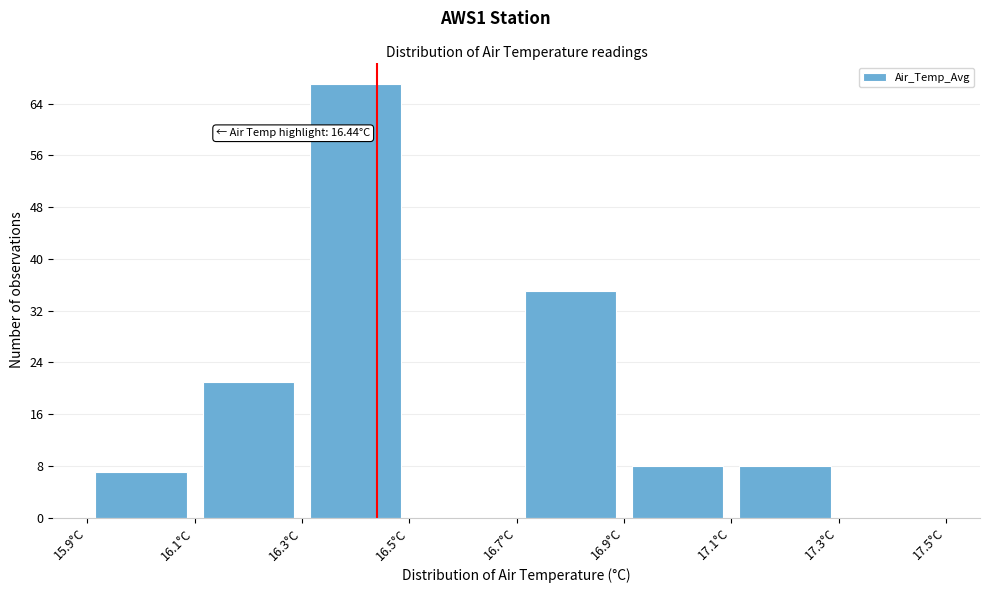

Over which range of the x-axis is the bar tallest?

16.3 to 16.5